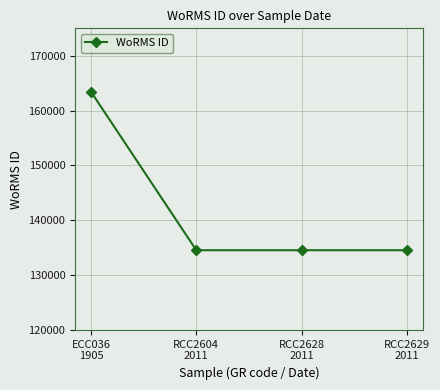

Reading right to left, transcribe all the data shown in this chart.

134526	134526	134526	163447